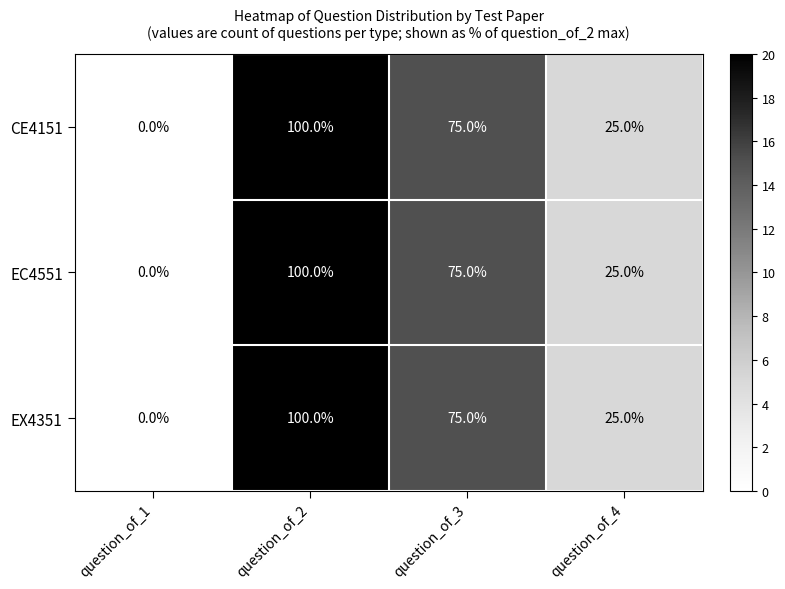

Count the number of categories in the chart.

4